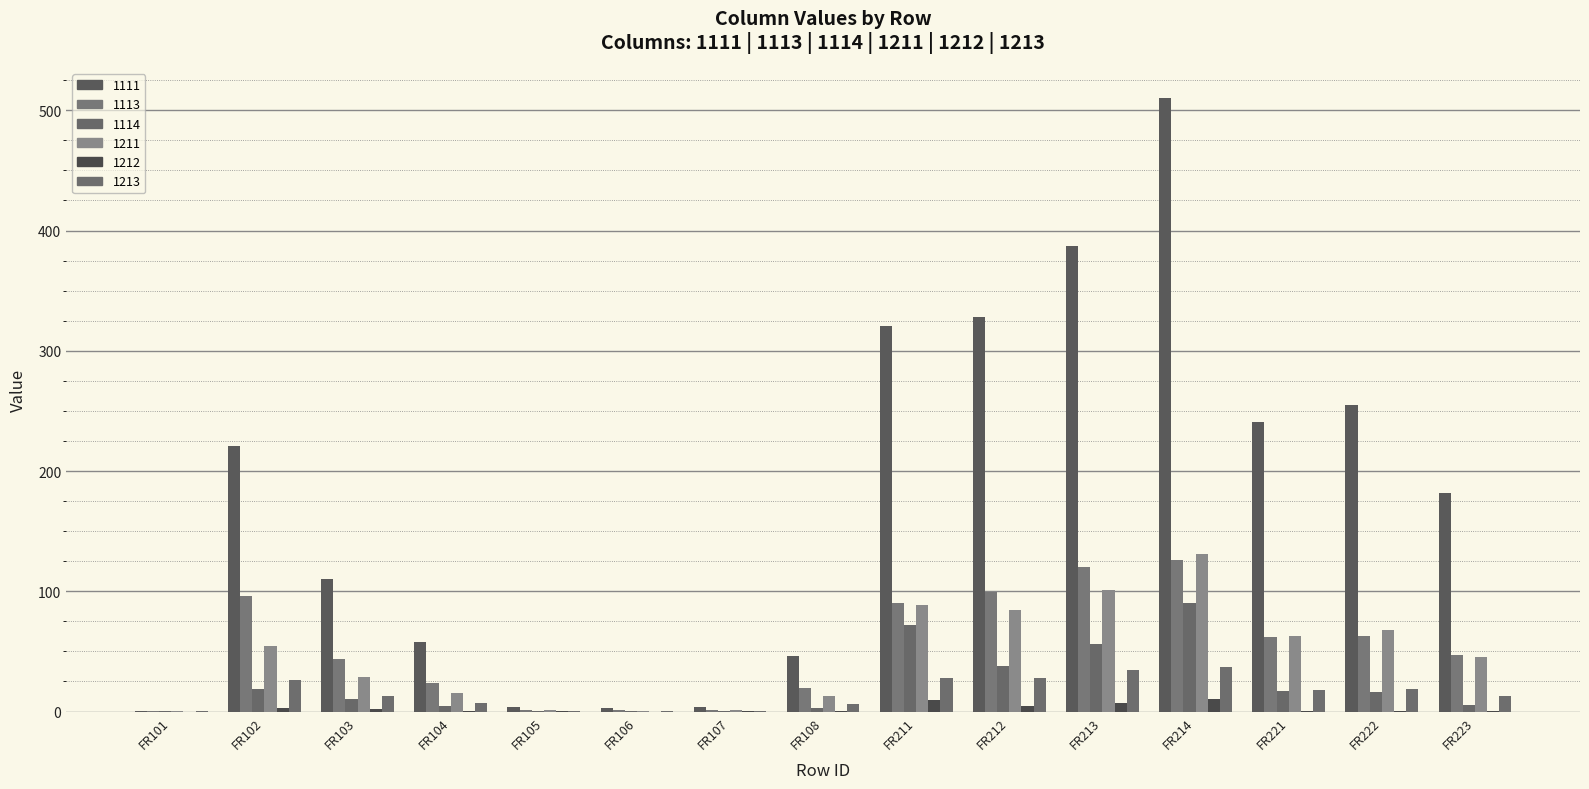

What is the sum of the 1113 values at FR222 and FR212?

162.0